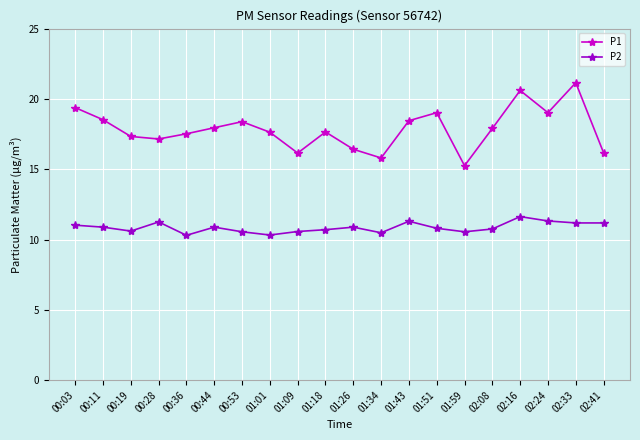

Which series has the widest spread of values?

P1